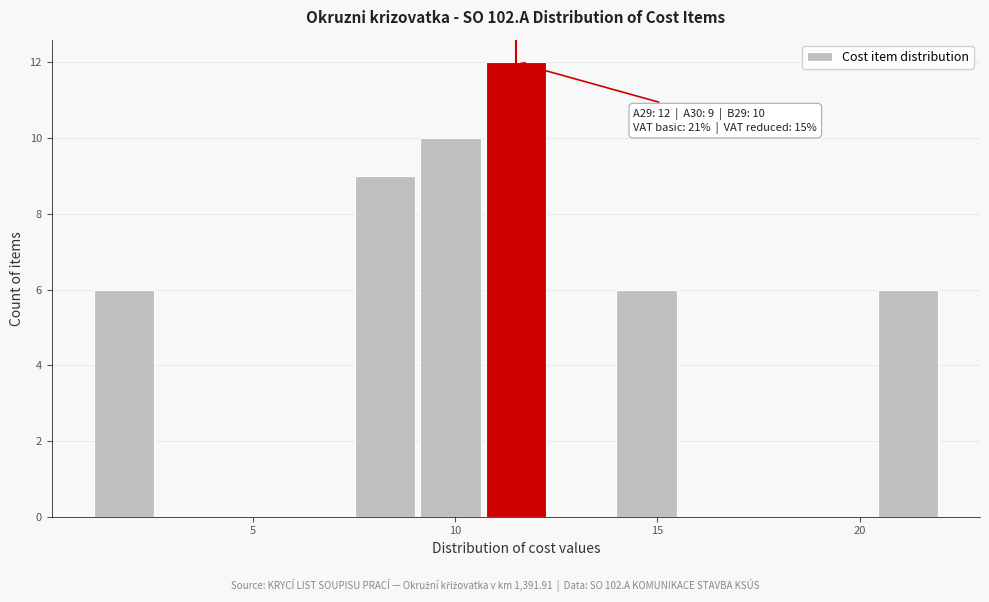

Read against the x-axis, roughly where is the centre of the tallest bar?

11.5